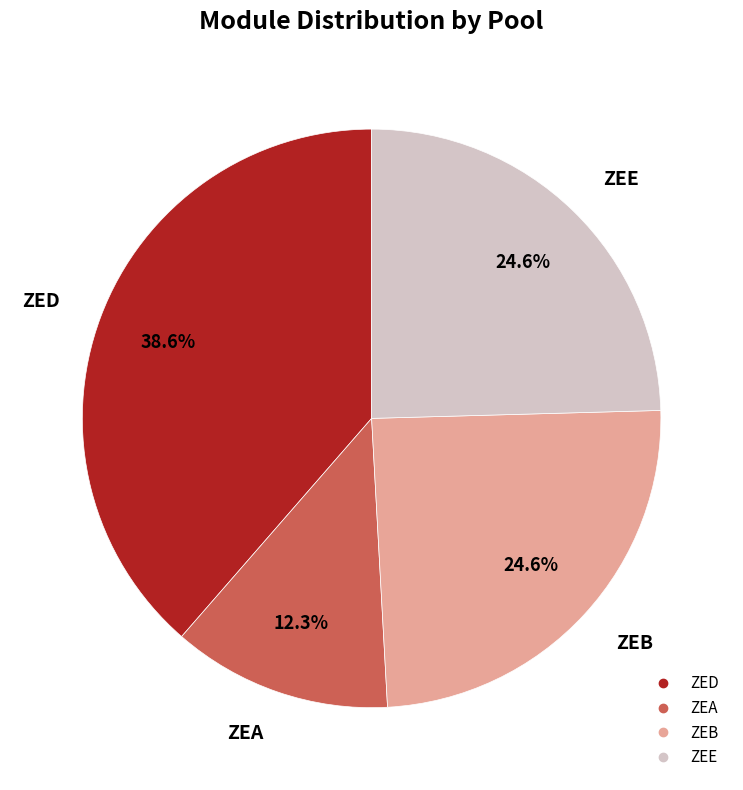

Is ZEA the majority of the pie?

No